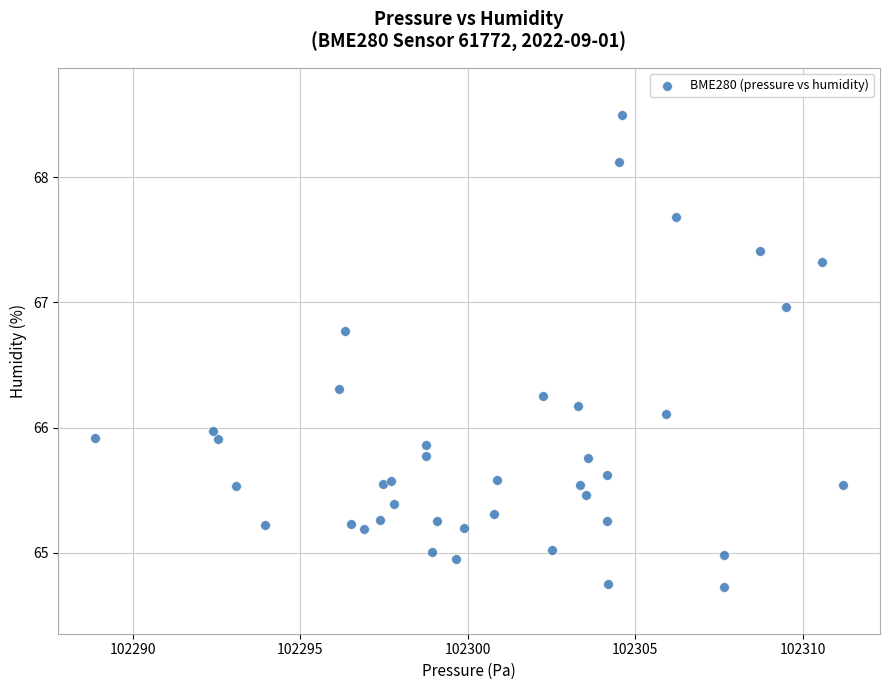

What is the range of Y values (max minus min)?

3.8